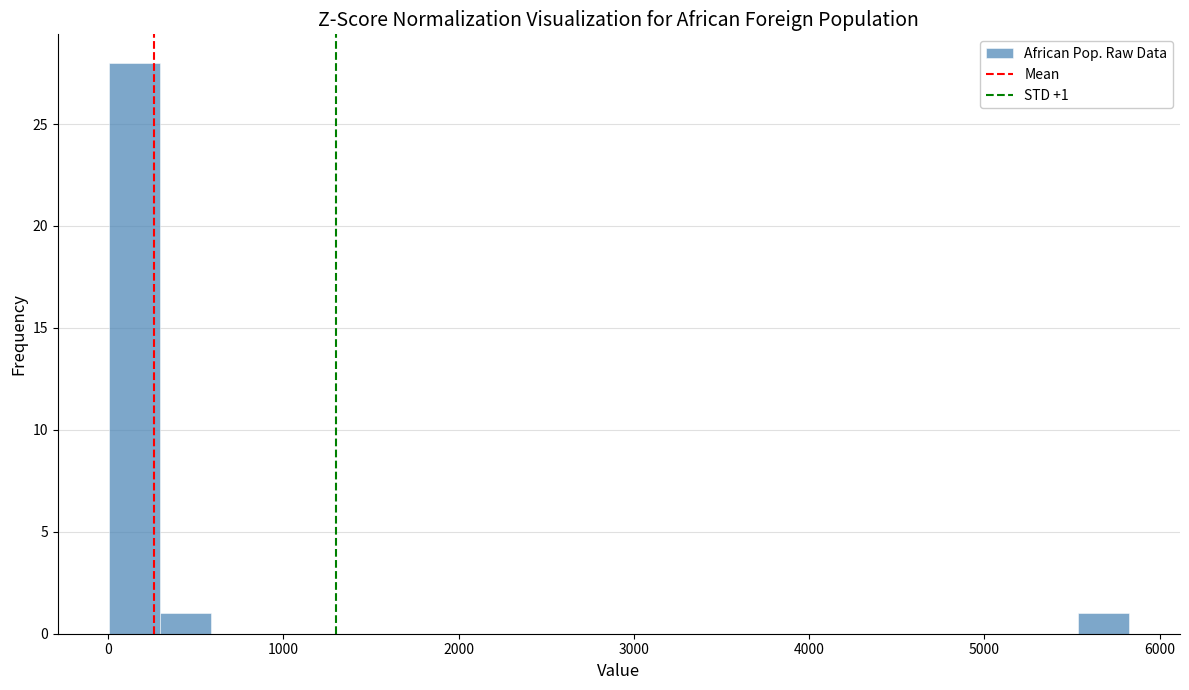

Read against the x-axis, roughly where is the centre of the tallest bar?

100